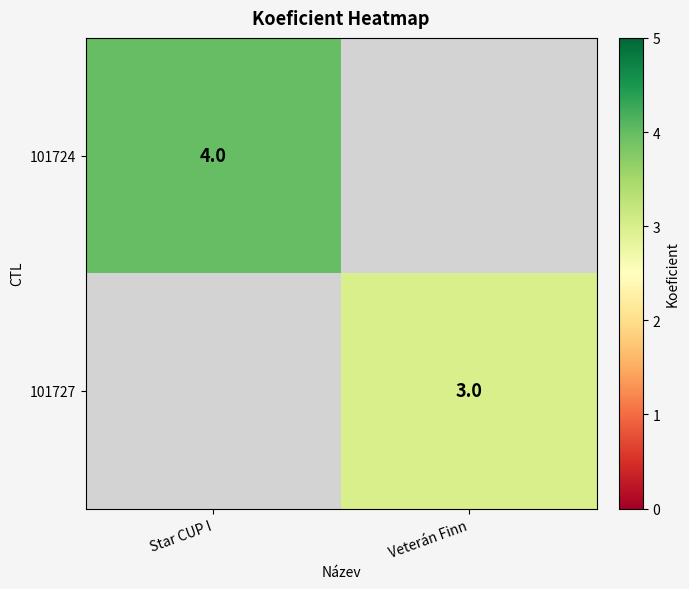

True or false: 101727 has a value of 3 at Veterán Finn.

True